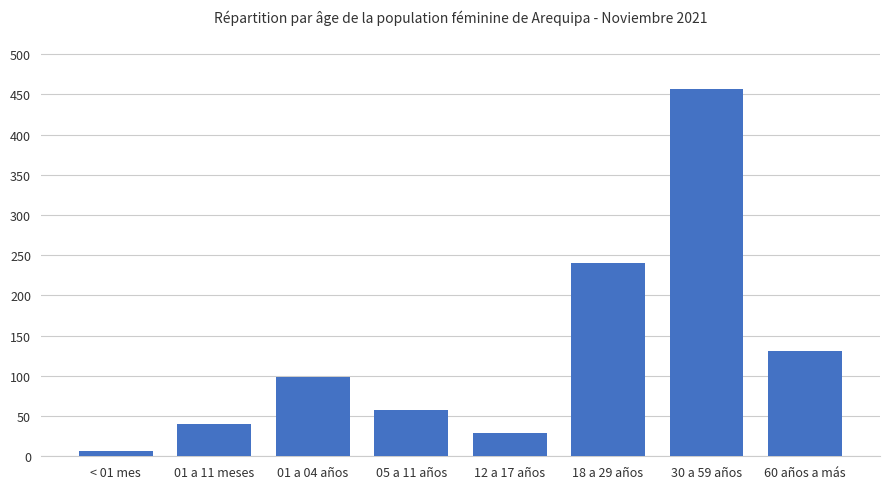

What position from the left is 05 a 11 años?

4